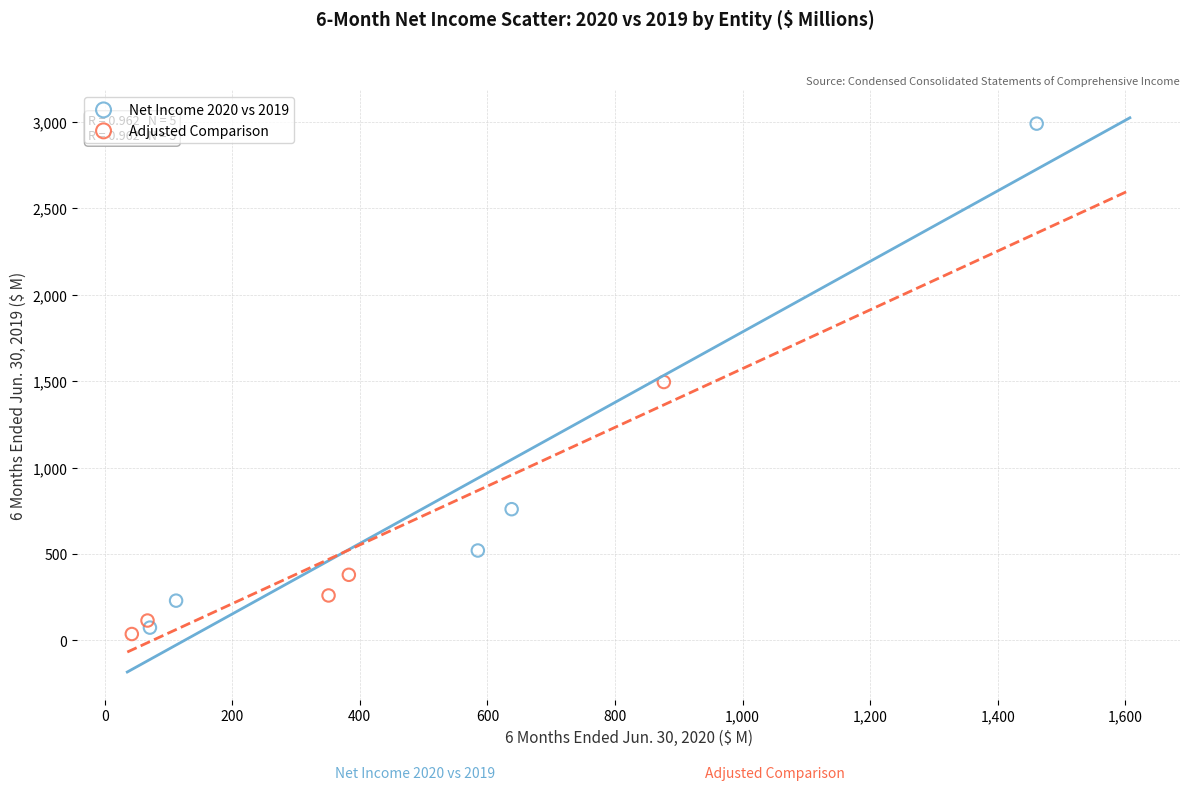

What are all the series names shown in the legend?

Net Income 2020 vs 2019, Adjusted Comparison